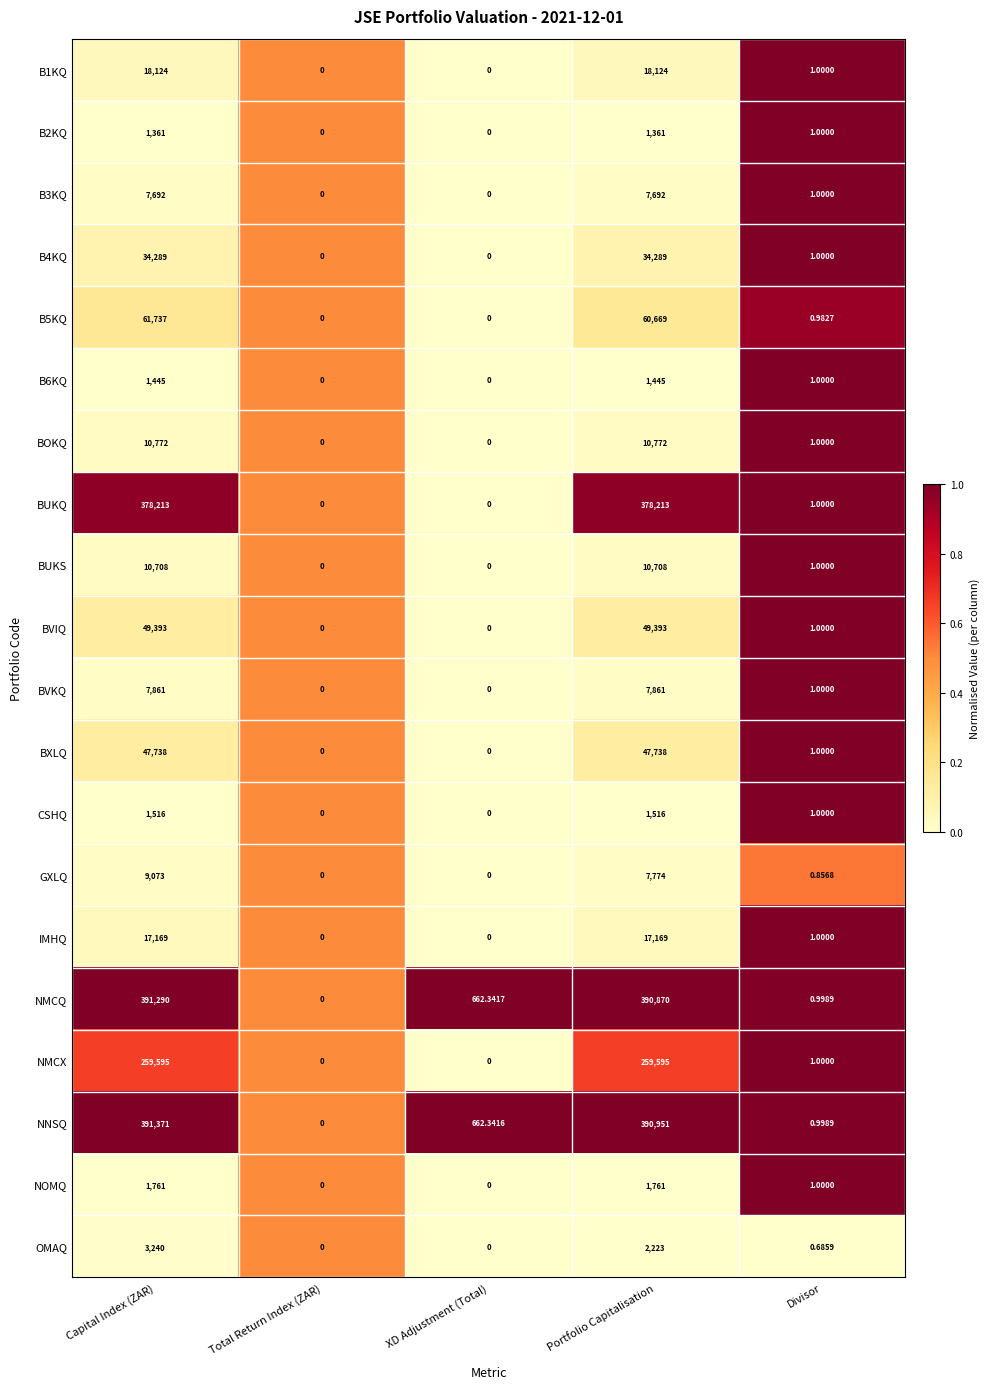

What is the total value across all series at XD Adjustment (Total)?

1324.7